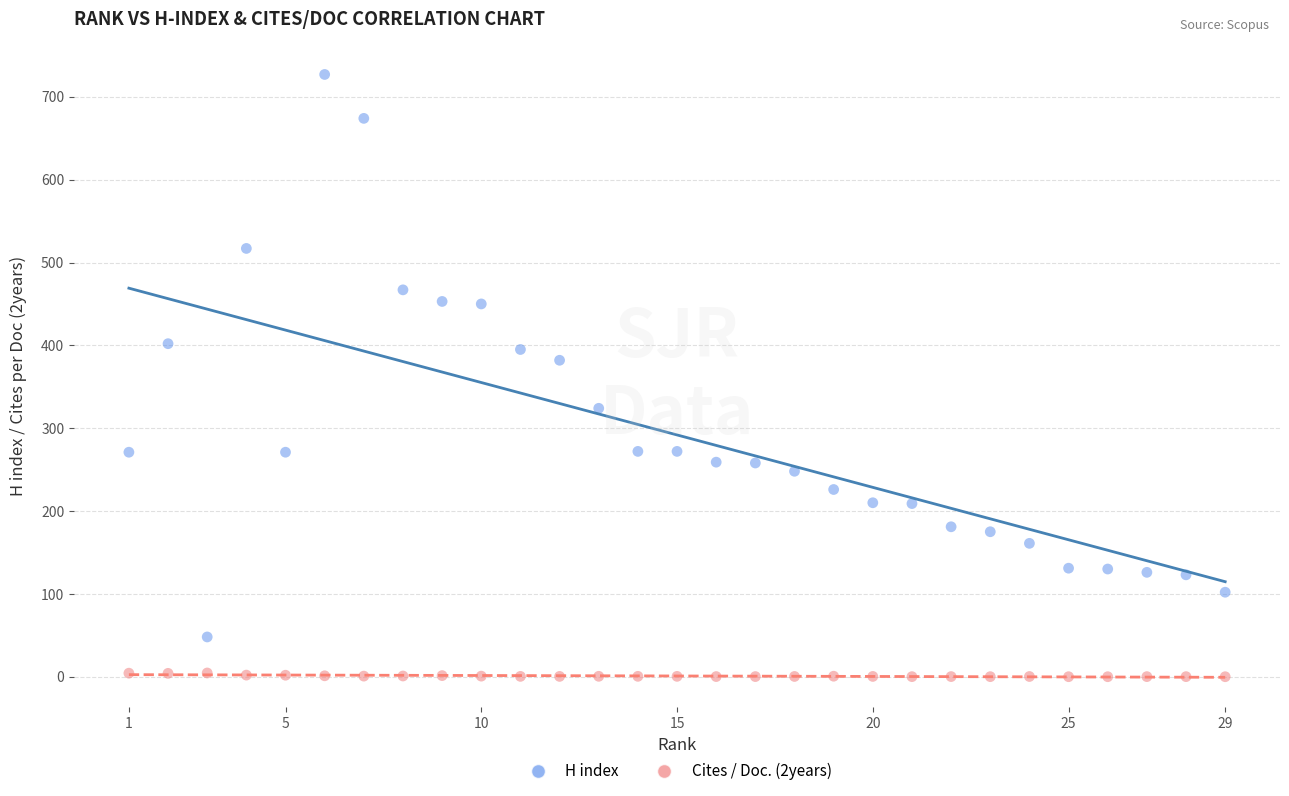

Across all data points, what is the range of X values (max minus min)?

28.0